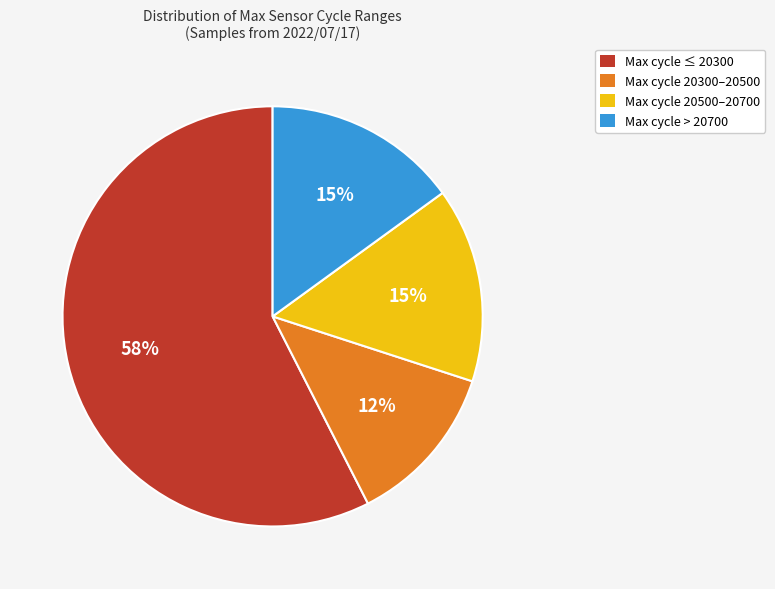

To the nearest percent, what is the average slice percentage?

25%